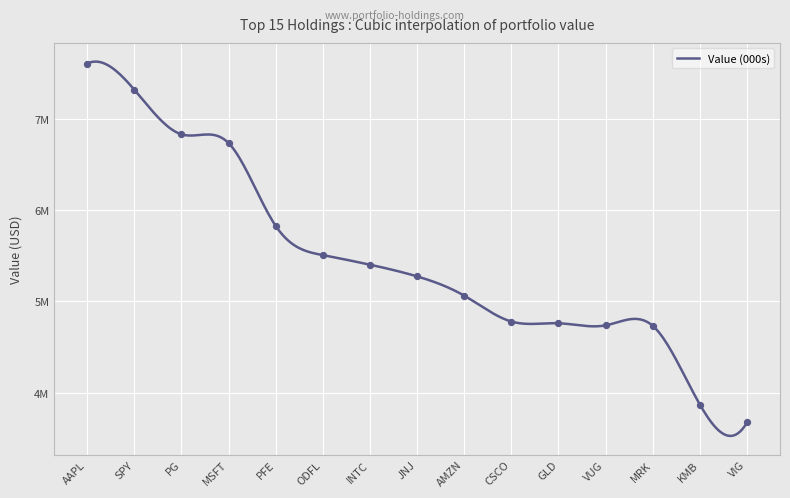

Approximately how many times larger is the value at AAPL compared to PFE?

1.3